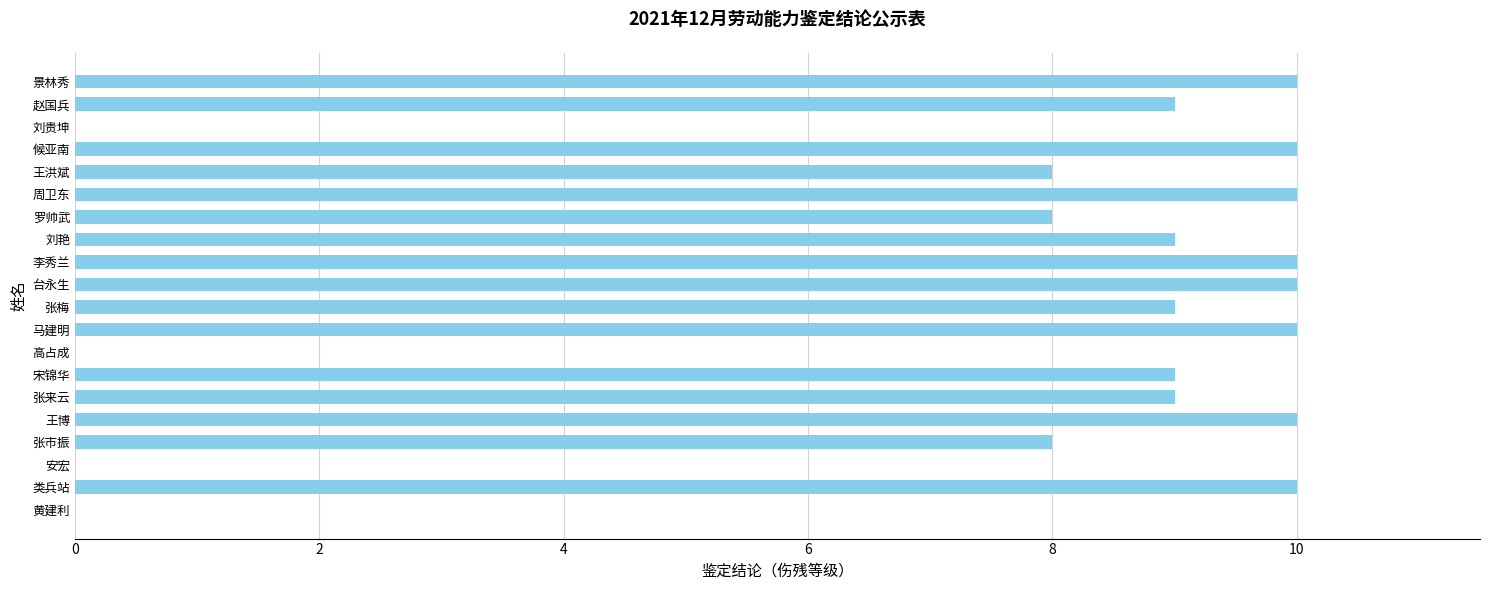

Are the bars horizontal?

Yes